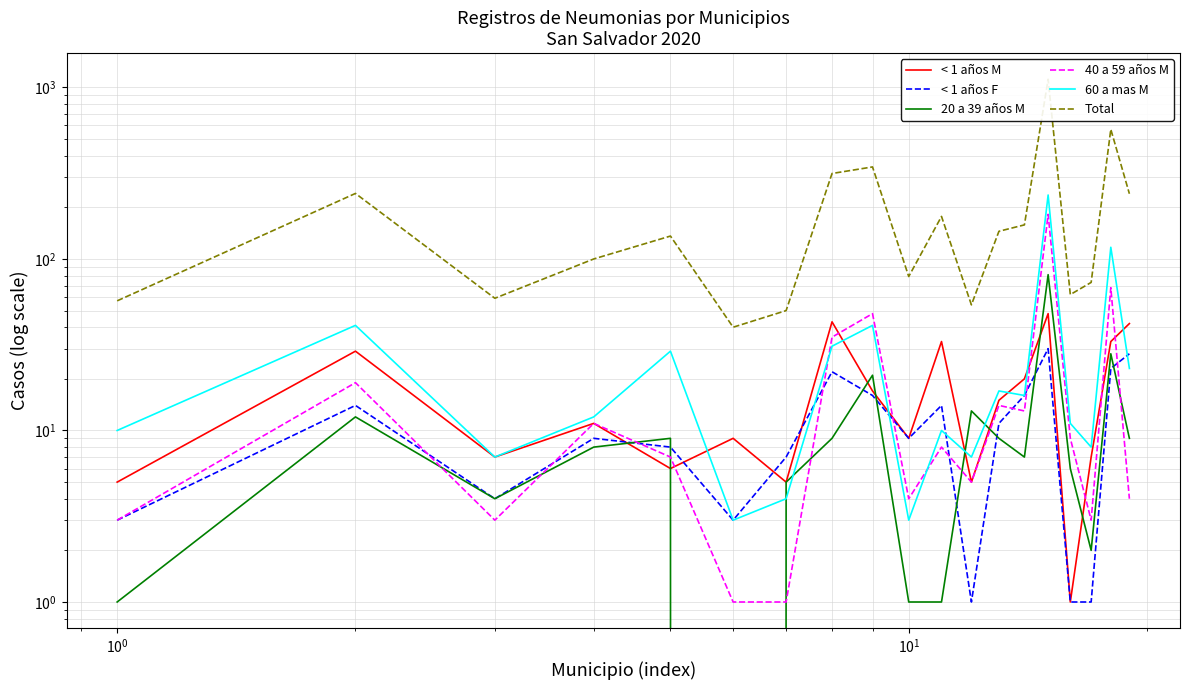

How many data points in 20 a 39 años M are less than 8?

9